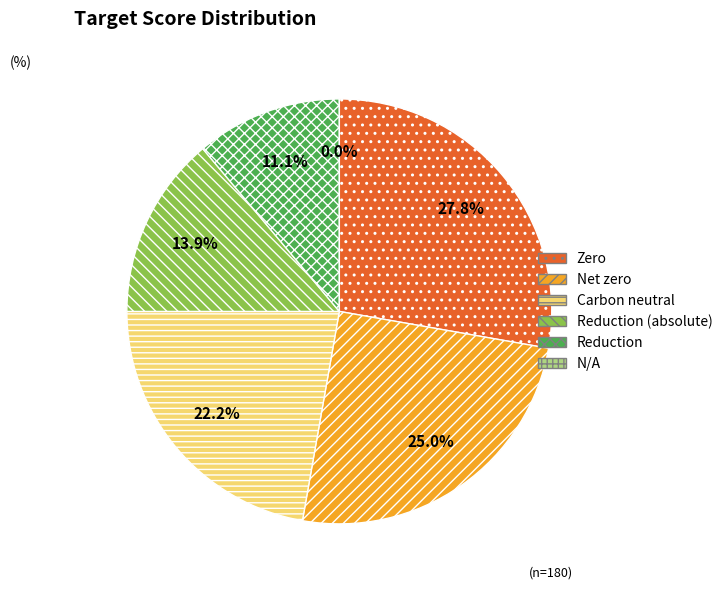

To the nearest percent, what portion does Zero represent?

28%